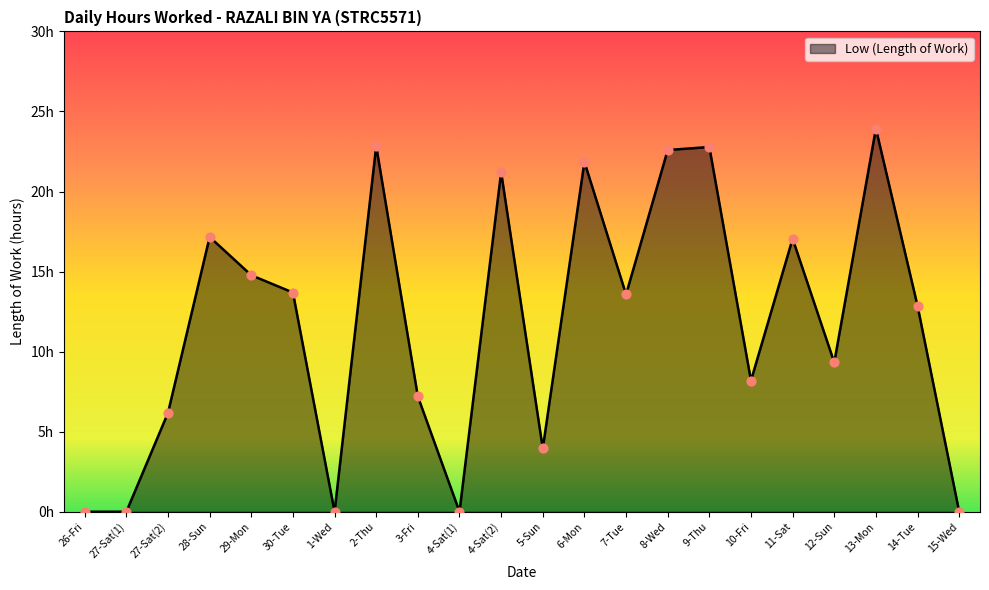

Which has a higher value, 6-Mon or 3-Fri?

6-Mon